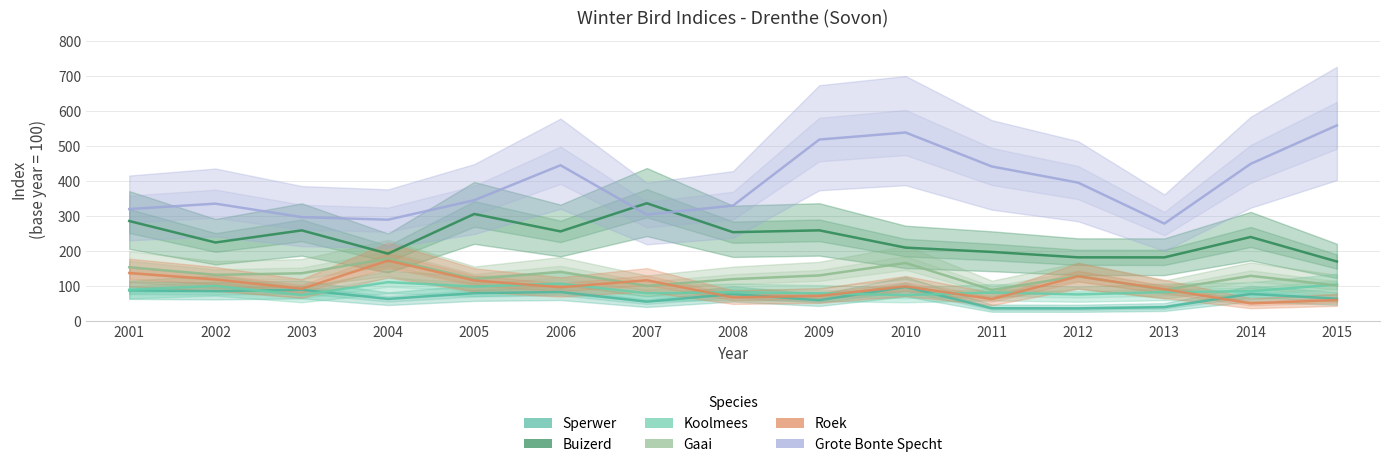

Which has a higher value, 2004 or 2007?

2004